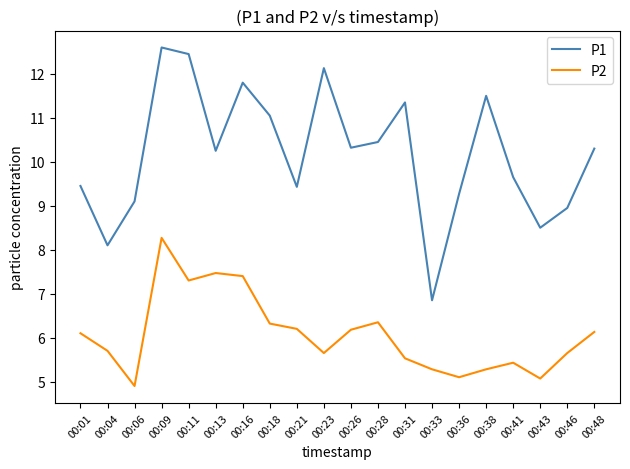

What is the total value across all series at 00:04?

13.8